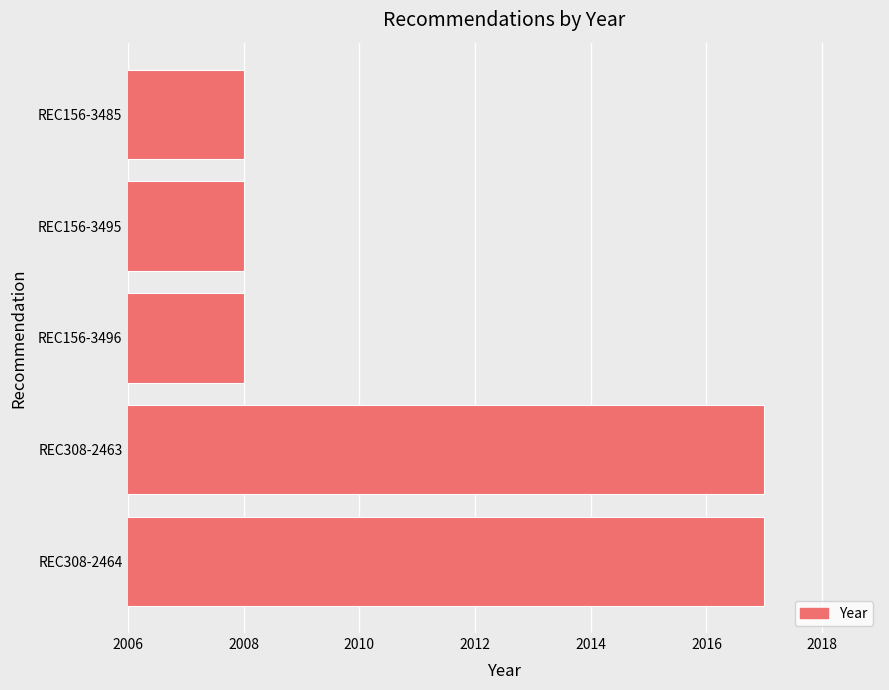

The chart shows a value of 3285 at REC156-3496. True or false?

False